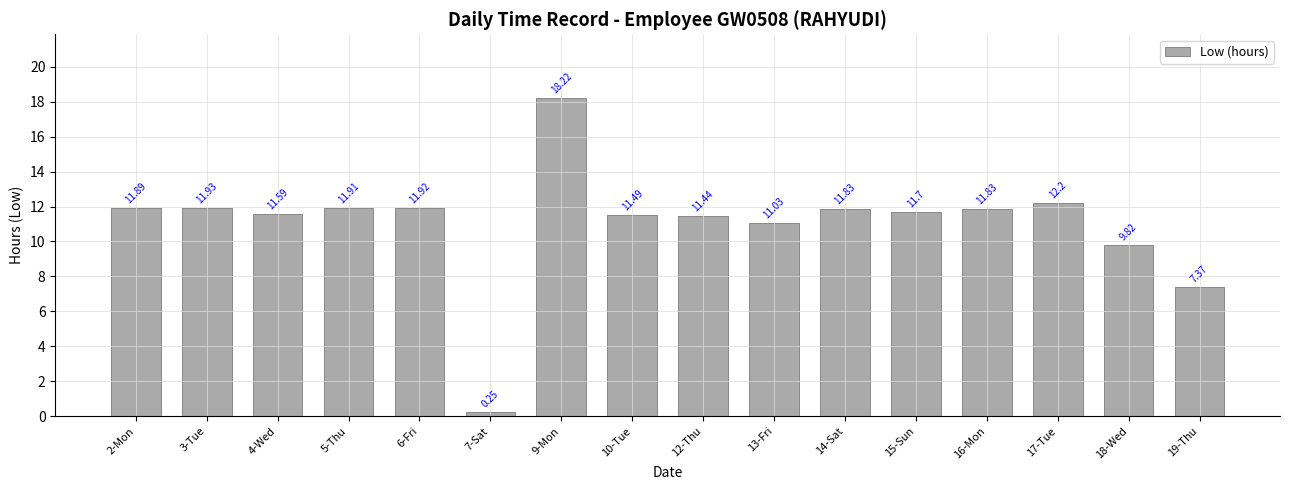

Between 6-Fri and 4-Wed, which is larger?

6-Fri